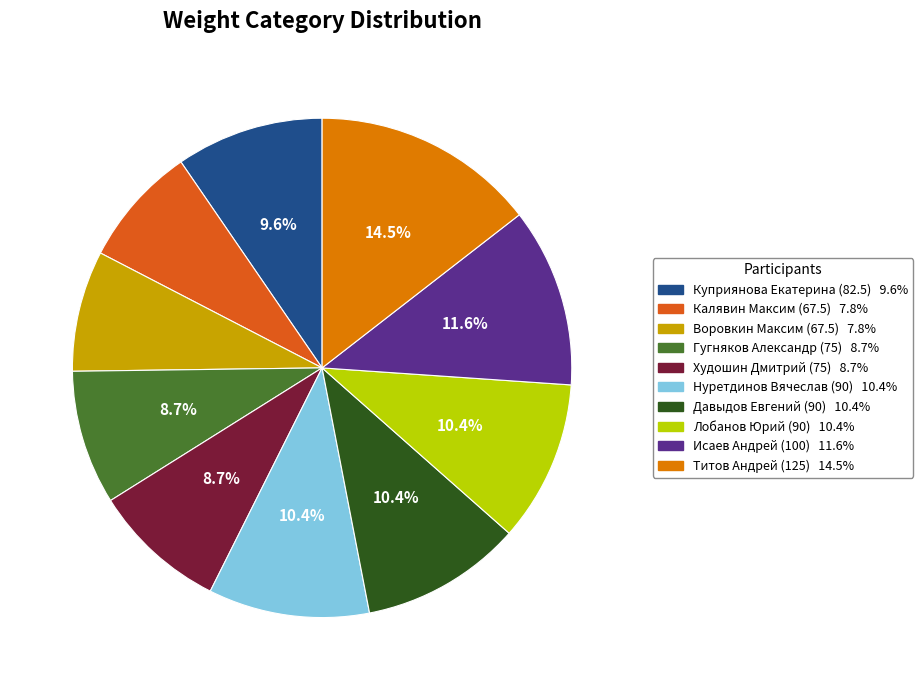

To the nearest percent, what portion does Гугняков Александр (75) represent?

9%